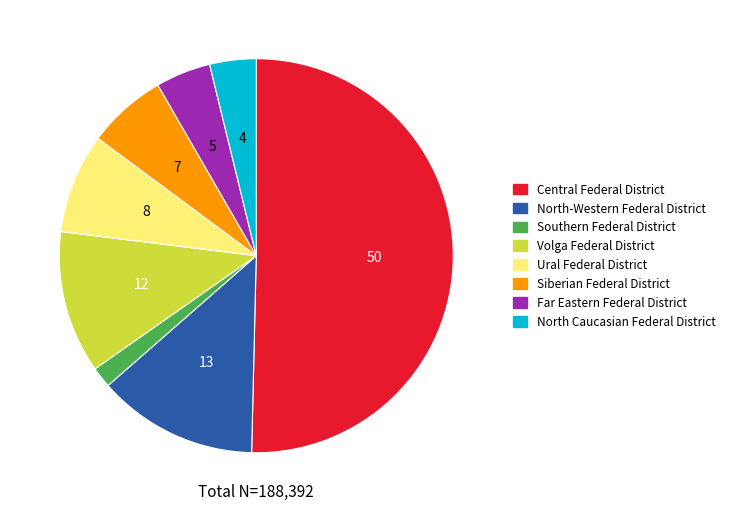

Which category accounts for the majority?

CENTRAL FEDERAL DISTRICT